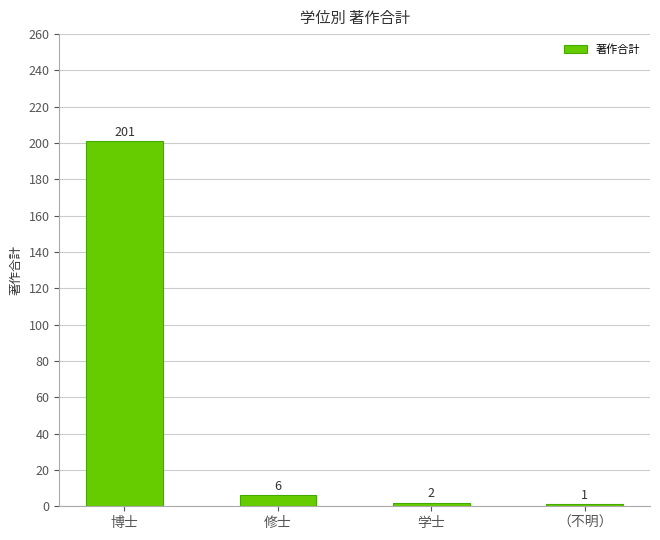

What value does the data have at 学士?

2